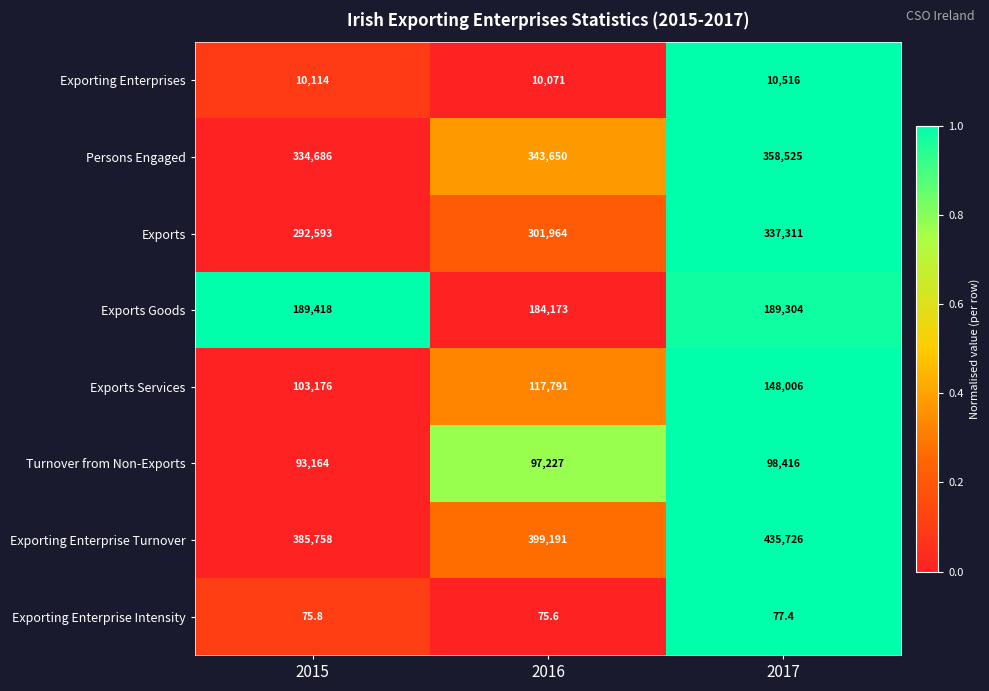

Reading left to right, extract all data points from this chart.

Exporting Enterprises: 2015=10114.0	2016=10071.0	2017=10516.0
Persons Engaged: 2015=334686.0	2016=343650.0	2017=358525.0
Exports: 2015=292593.0	2016=301964.0	2017=337311.0
Exports Goods: 2015=189418.0	2016=184173.0	2017=189304.0
Exports Services: 2015=103176.0	2016=117791.0	2017=148006.0
Turnover from Non-Exports: 2015=93164.0	2016=97227.0	2017=98416.0
Exporting Enterprise Turnover: 2015=385758.0	2016=399191.0	2017=435726.0
Exporting Enterprise Intensity: 2015=75.8	2016=75.6	2017=77.4